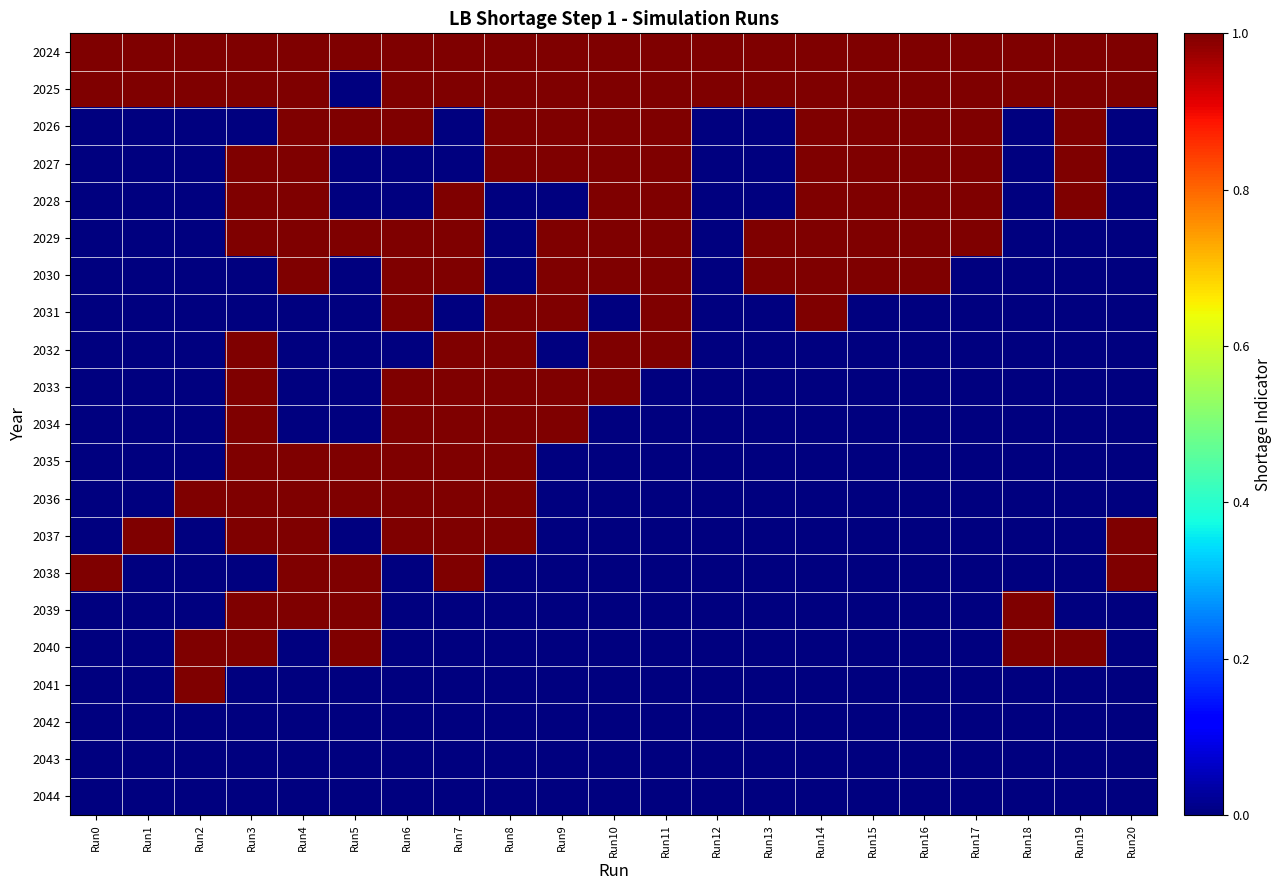

List the series in order of their peak value, highest first.

2024, 2025, 2026, 2027, 2028, 2029, 2030, 2031, 2032, 2033, 2034, 2035, 2036, 2037, 2038, 2039, 2040, 2041, 2042, 2043, 2044